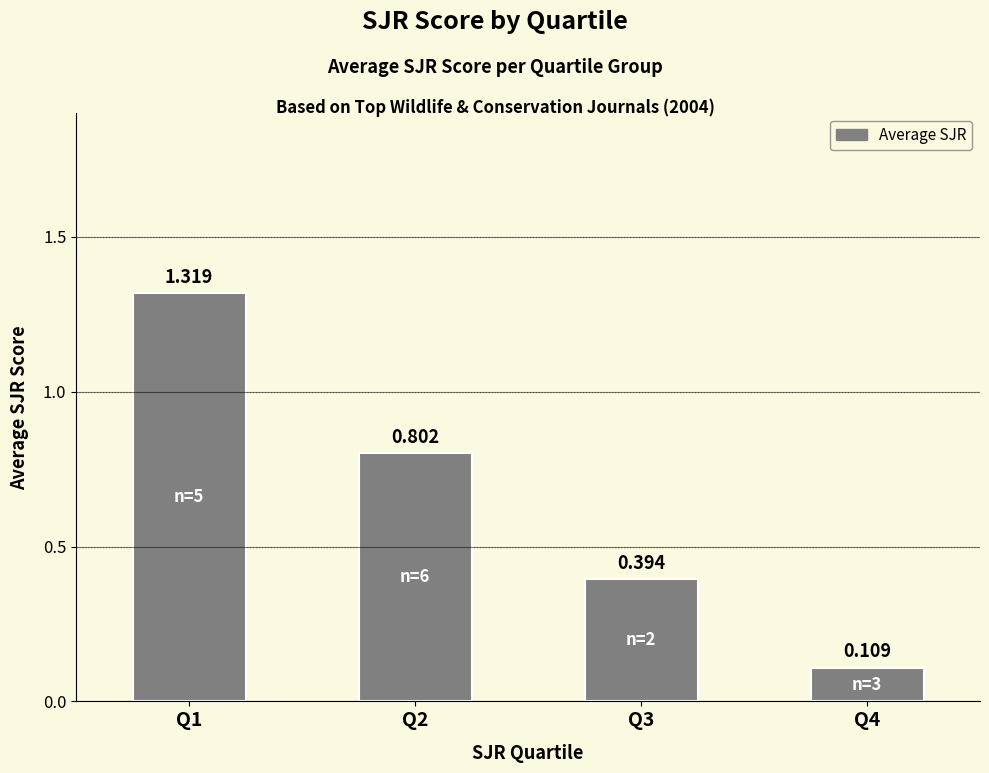

How many bars are there in total?

4